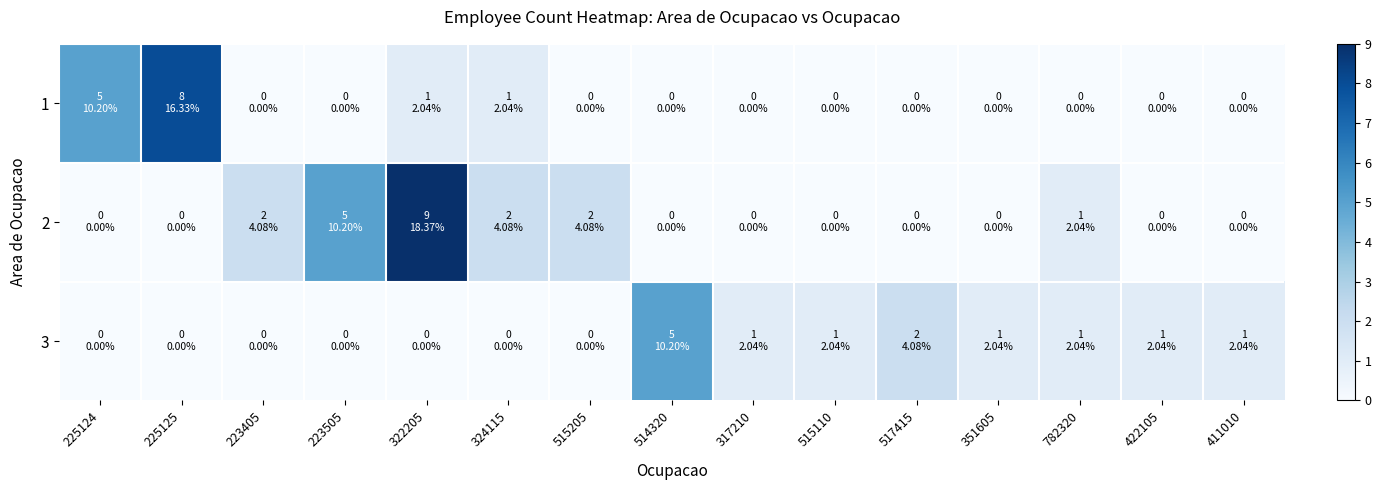

Reading left to right, list all the values displayed in this chart.

1: 225124=5	225125=8	223405=0	223505=0	322205=1	324115=1	515205=0	514320=0	317210=0	515110=0	517415=0	351605=0	782320=0	422105=0	411010=0
2: 225124=0	225125=0	223405=2	223505=5	322205=9	324115=2	515205=2	514320=0	317210=0	515110=0	517415=0	351605=0	782320=1	422105=0	411010=0
3: 225124=0	225125=0	223405=0	223505=0	322205=0	324115=0	515205=0	514320=5	317210=1	515110=1	517415=2	351605=1	782320=1	422105=1	411010=1